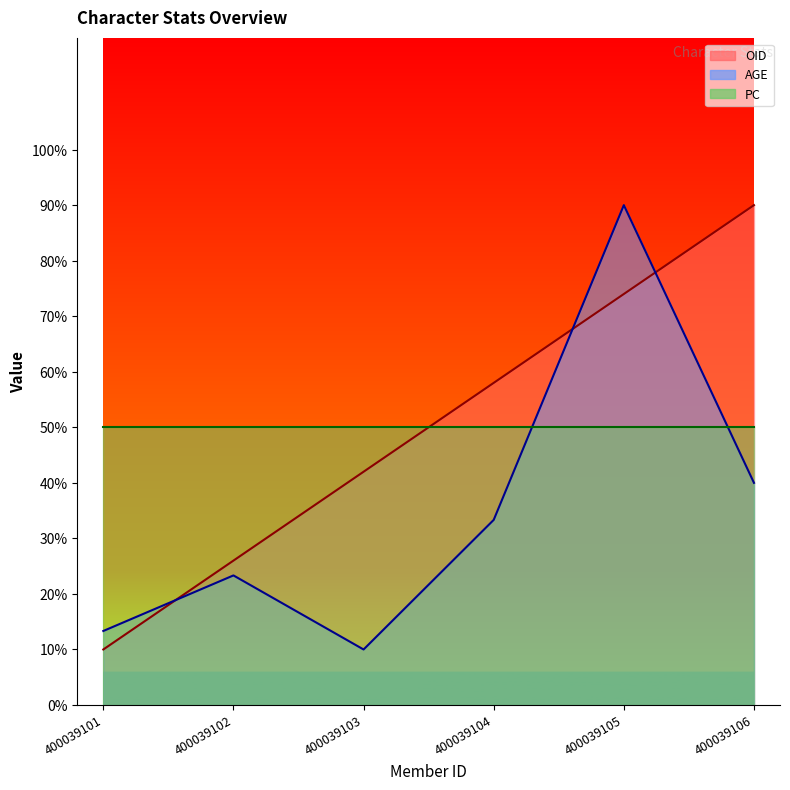

What is the maximum value for AGE?

90.0